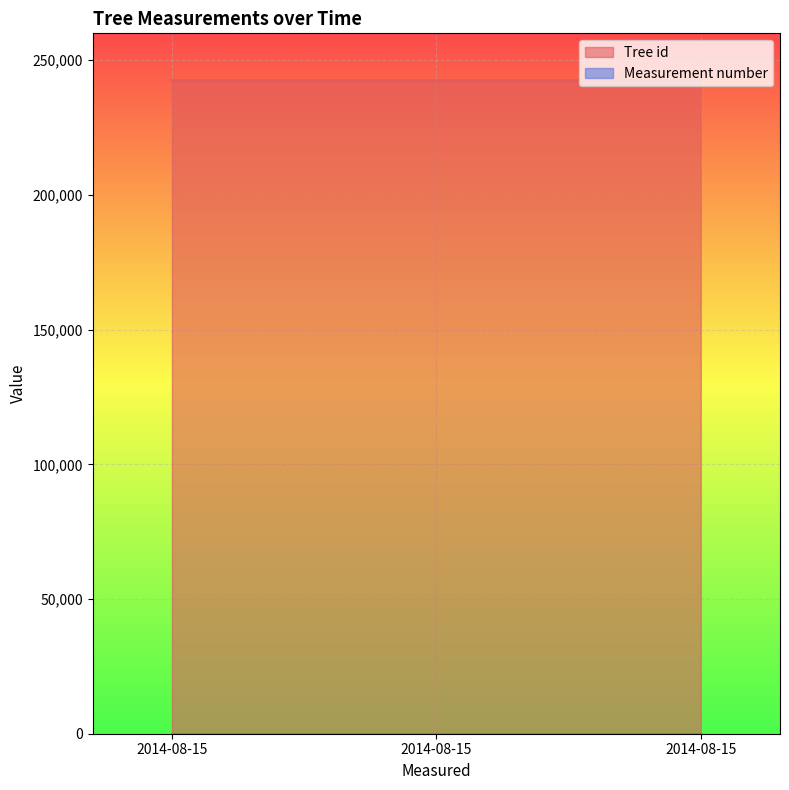

What is the sum of all values?

727423